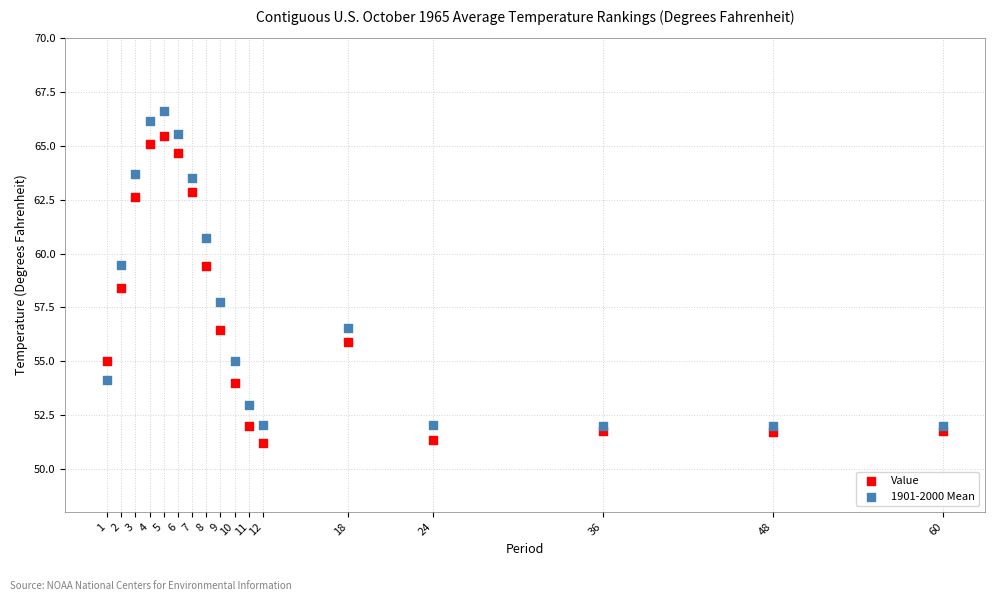

Which series has the largest Y range (max minus min)?

1901-2000 Mean